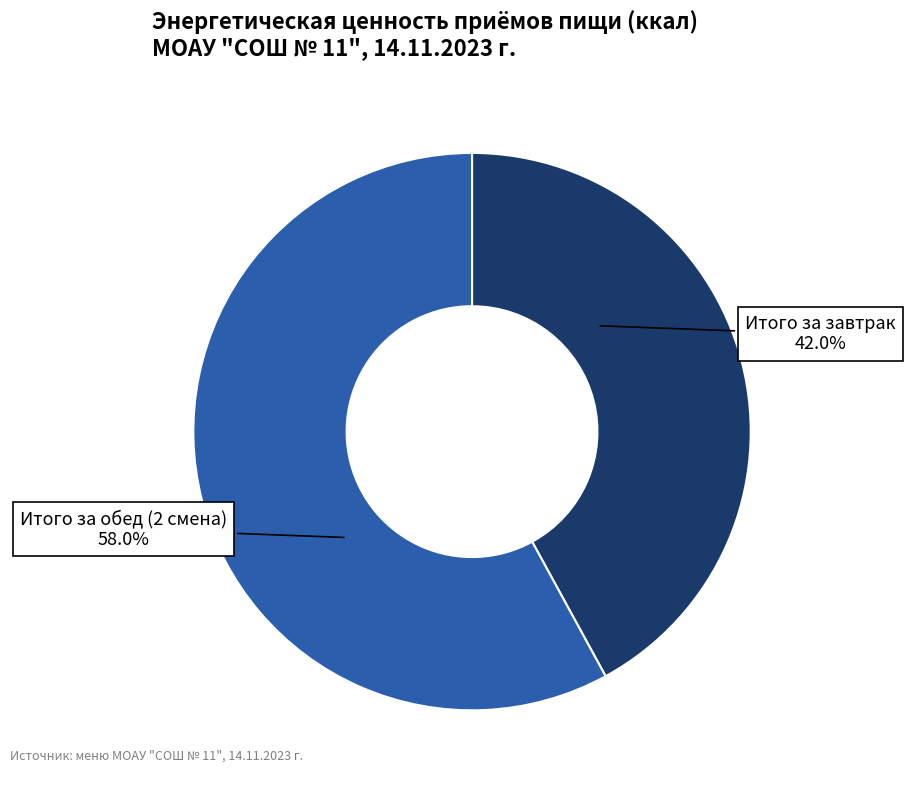

Is there a majority slice in this chart?

Yes